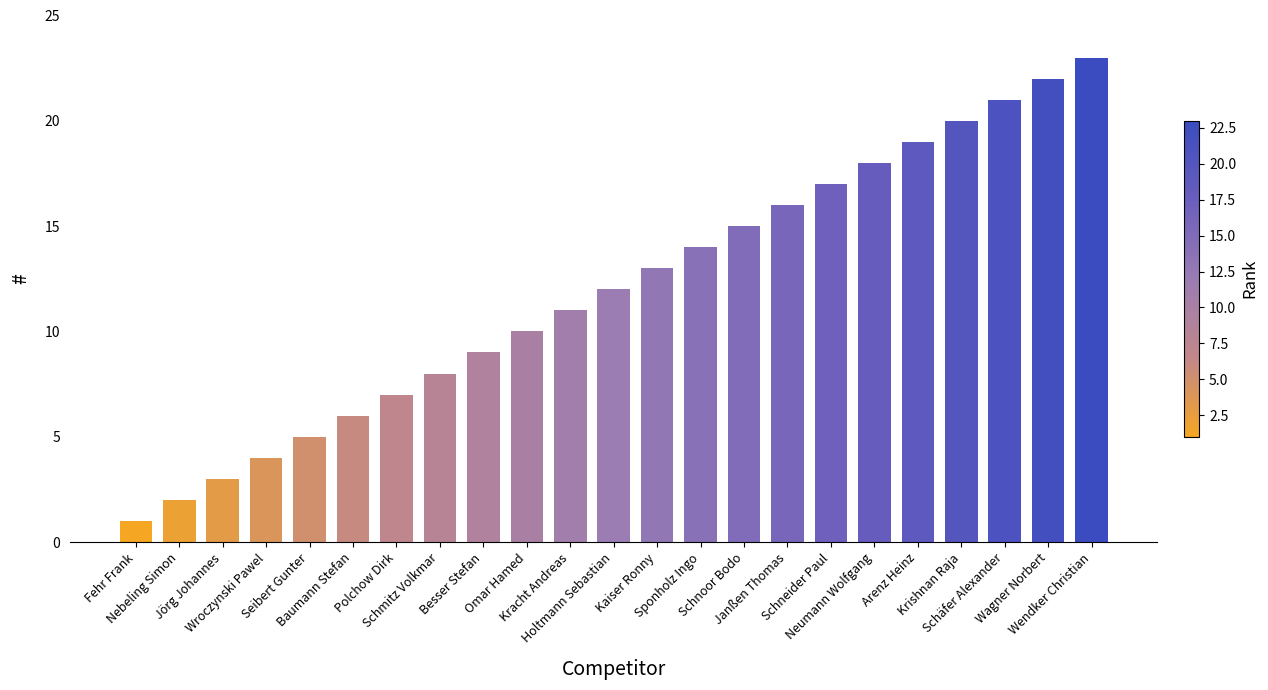

Read the value at Schnoor Bodo, to the nearest 5.

15